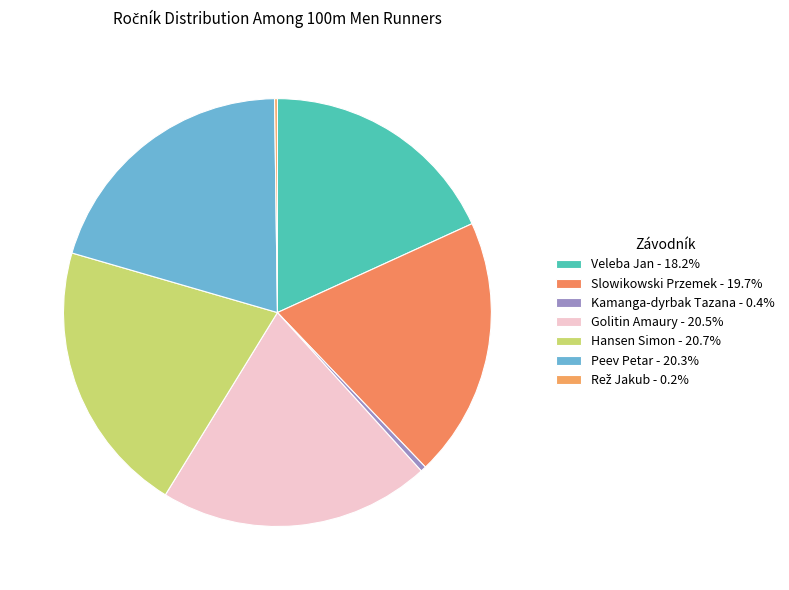

True or false: Golitin Amaury accounts for 21% of the total.

True